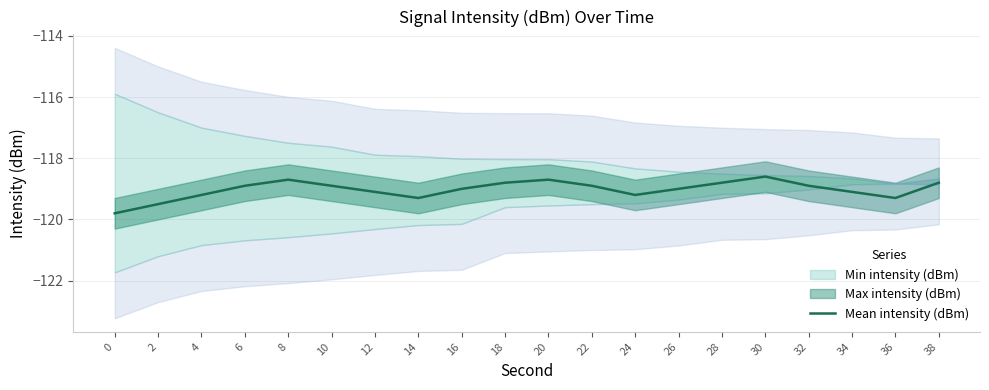

What is the maximum value shown in the chart?

-118.6